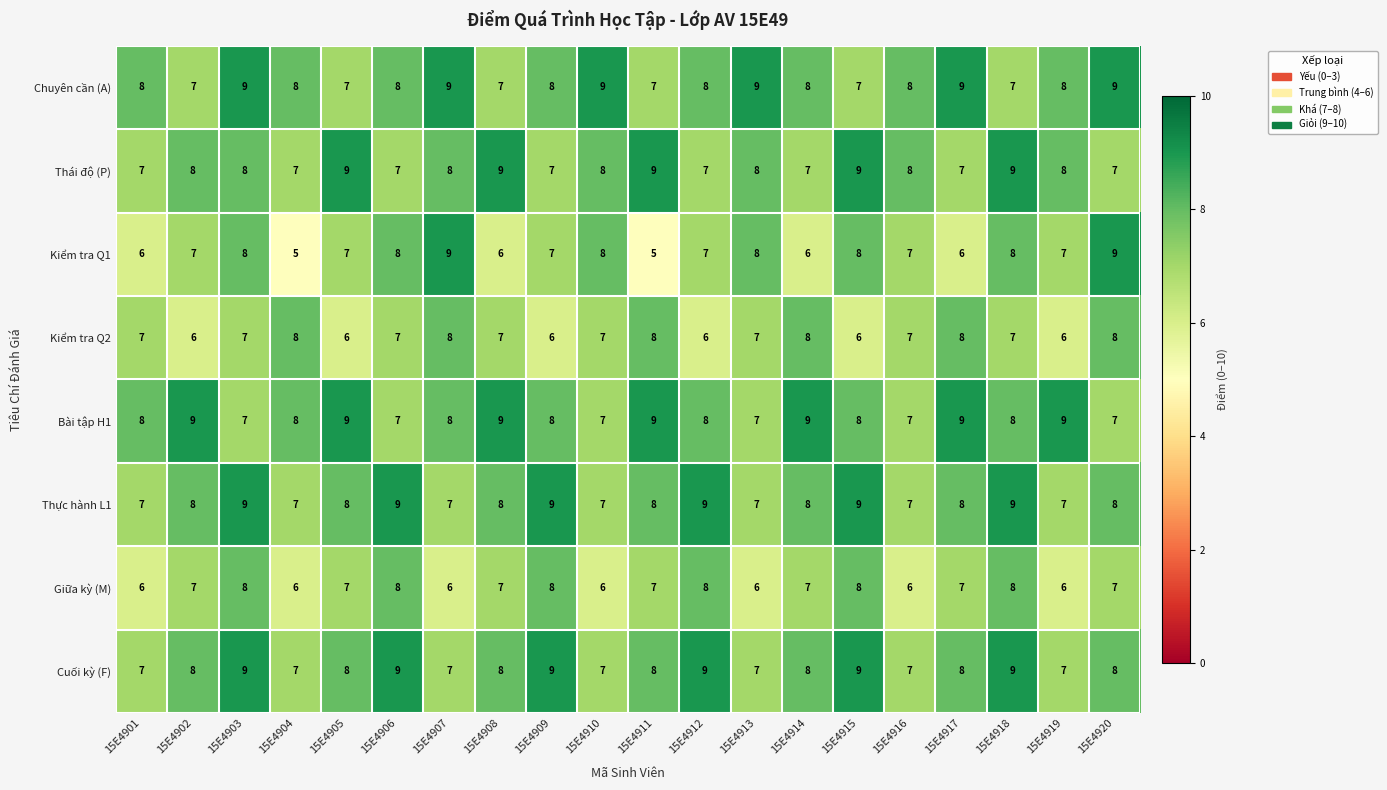

What is the minimum value shown in the chart?

5